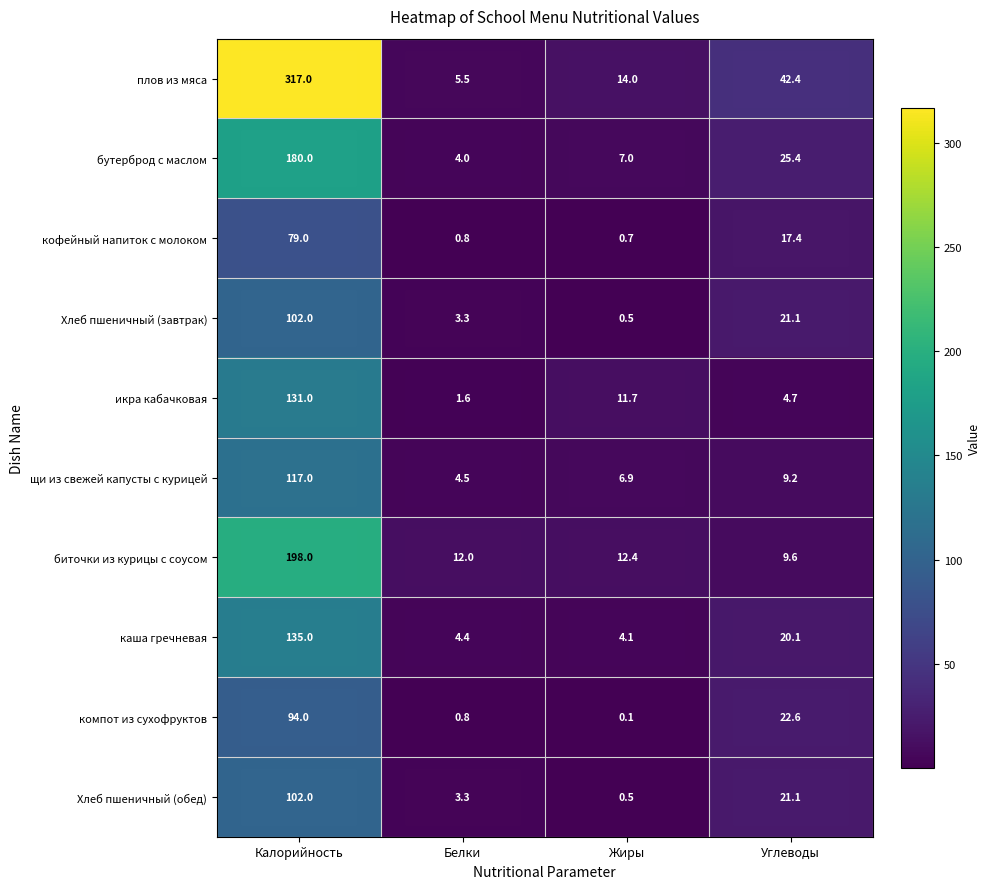

The плов из мяса series shows 432.7 at Калорийность. True or false?

False